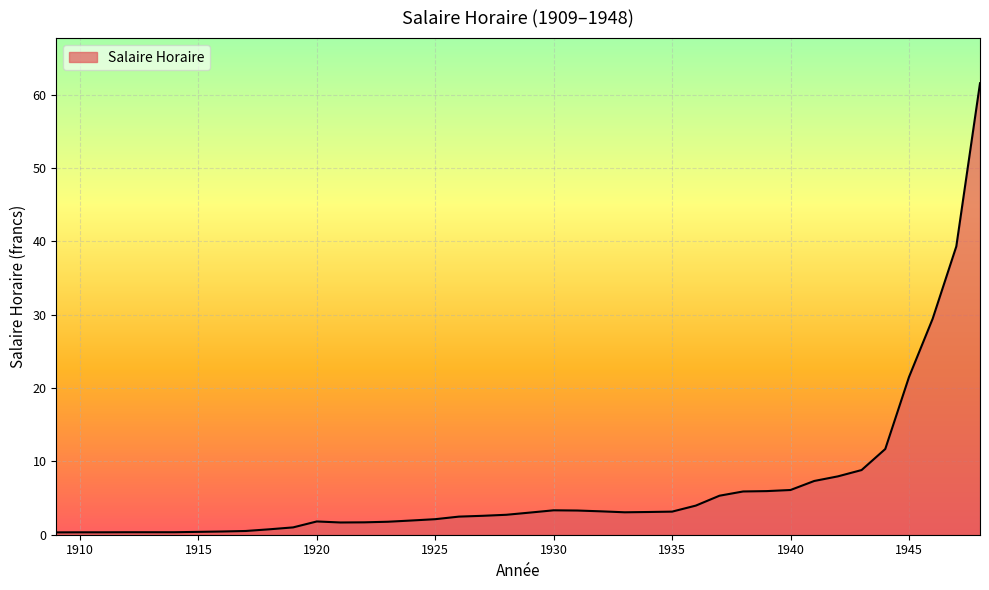

True or false: the data has more than 1 interior local peaks.

True